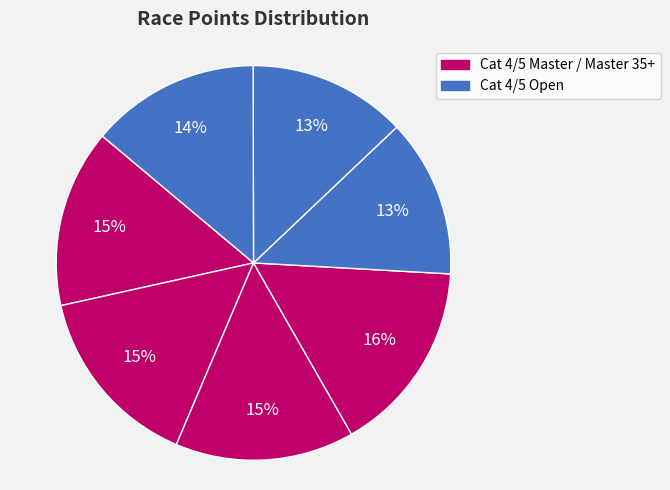

How many segments does this pie chart have?

7